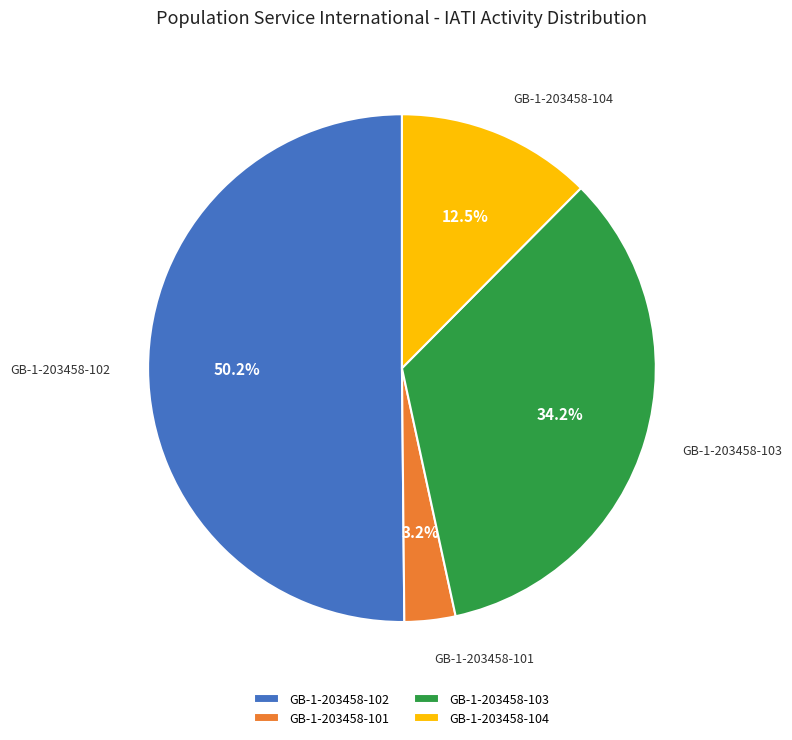

What percentage do GB-1-203458-103 and GB-1-203458-101 together represent?

37.4%